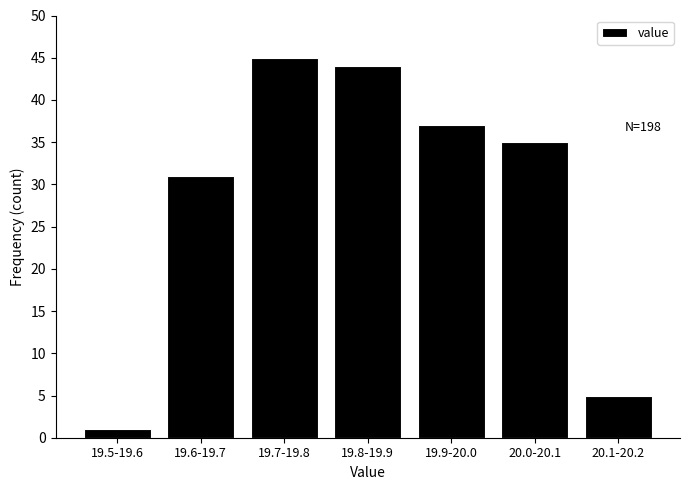

Reading left to right, transcribe all the data shown in this chart.

19.5-19.6=1	19.6-19.7=31	19.7-19.8=45	19.8-19.9=44	19.9-20.0=37	20.0-20.1=35	20.1-20.2=5